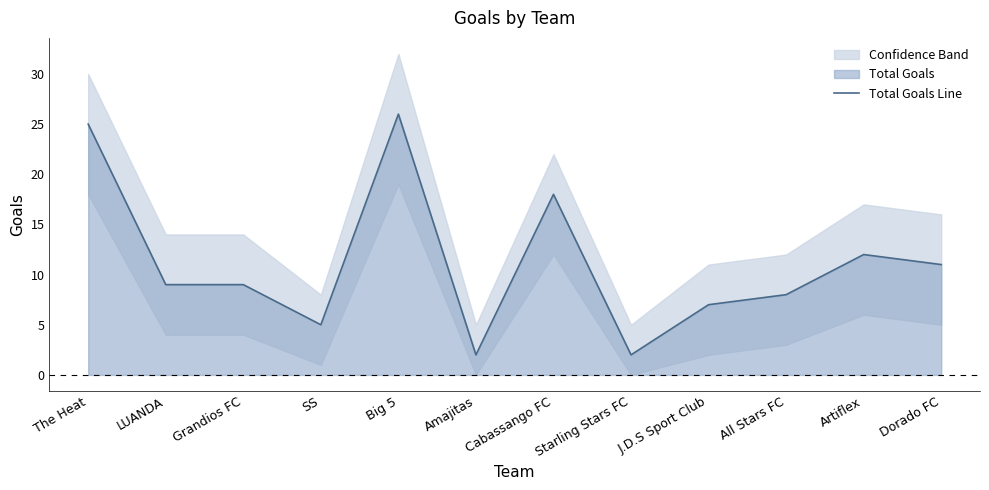

What is the difference between the maximum and minimum values?

24